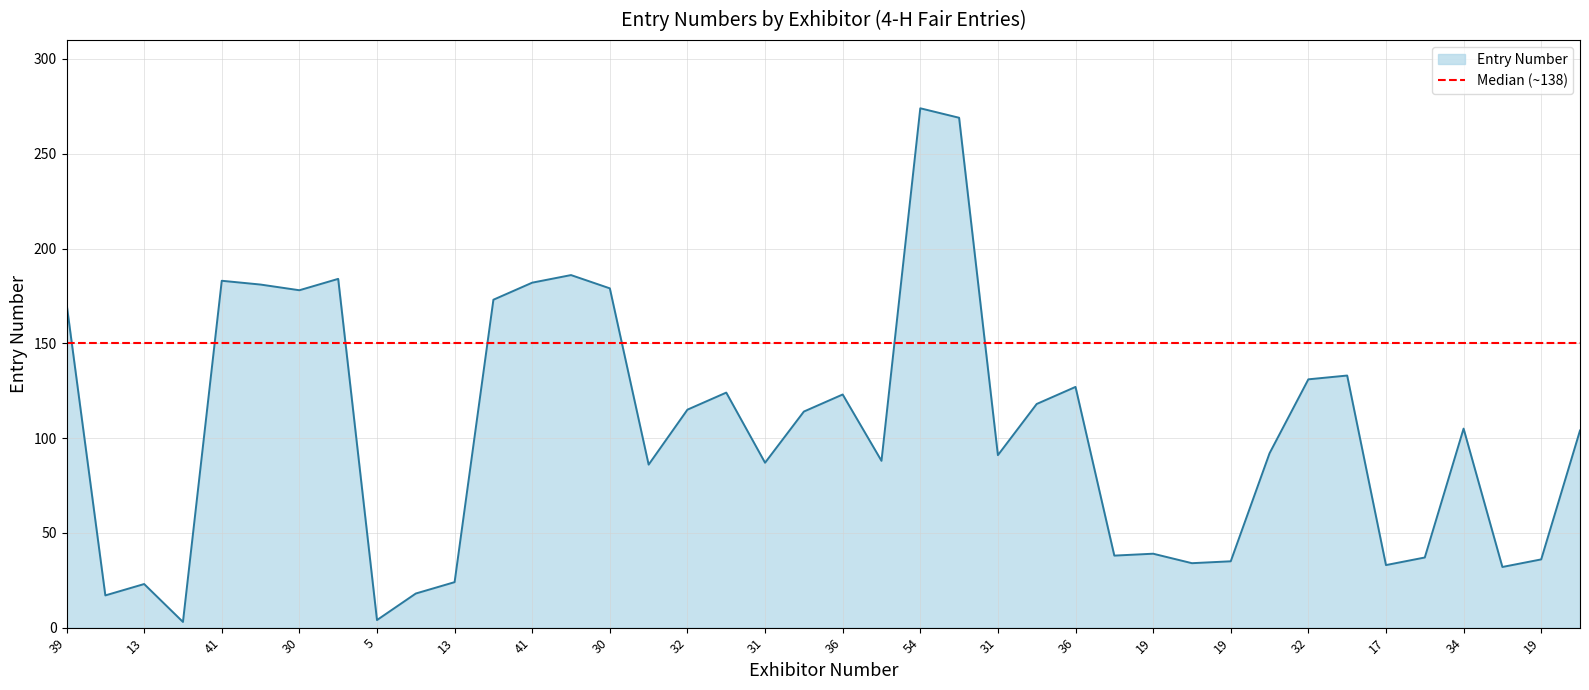

What is the change in value from 5 to 19?

+32